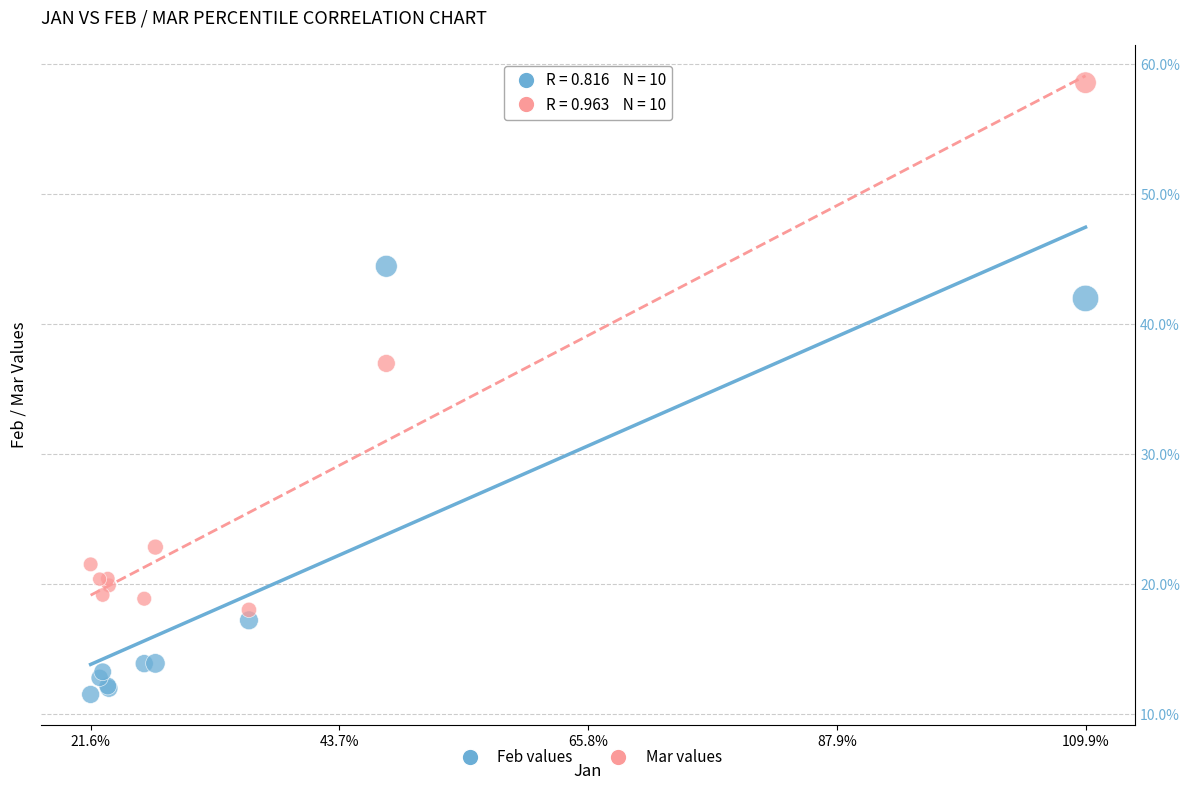

Which series reaches the maximum Y coordinate?

Mar values